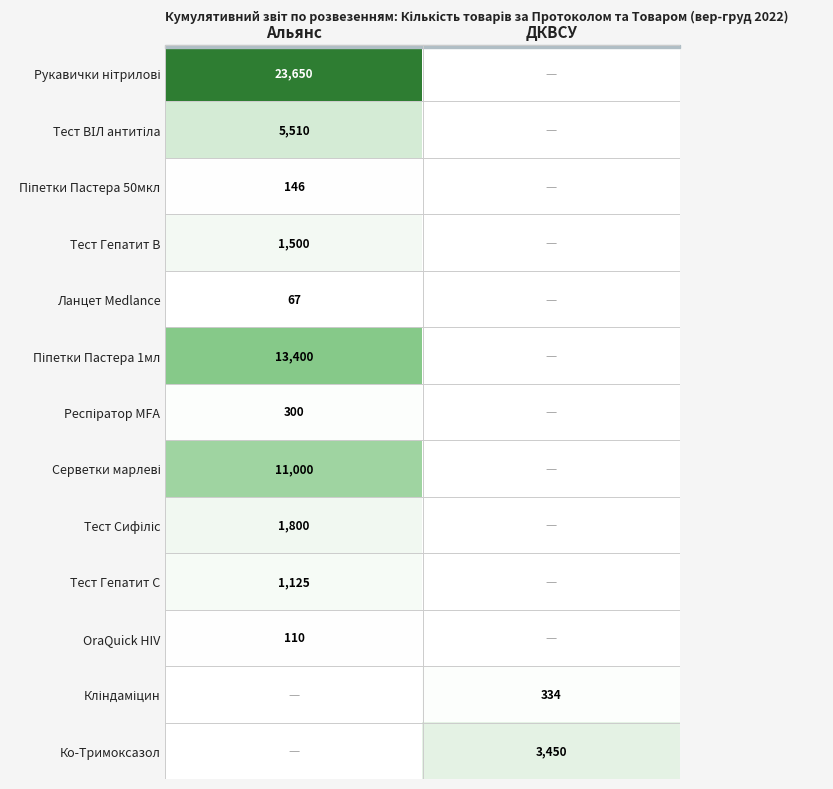

The value of OraQuick HIV at Альянс is 110. True or false?

True